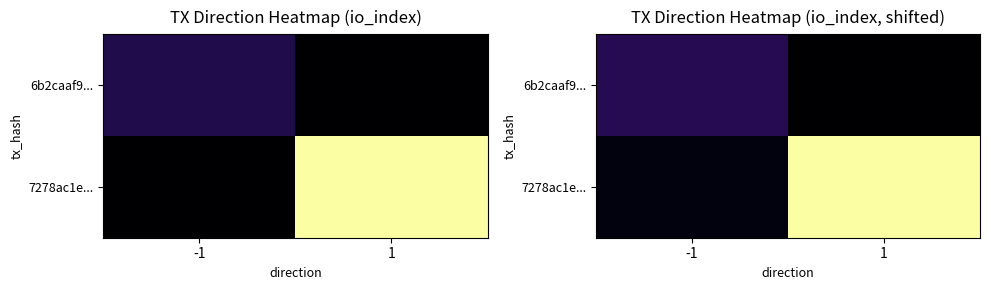

Which series changed the most between -1 and 1?

7278ac1e...